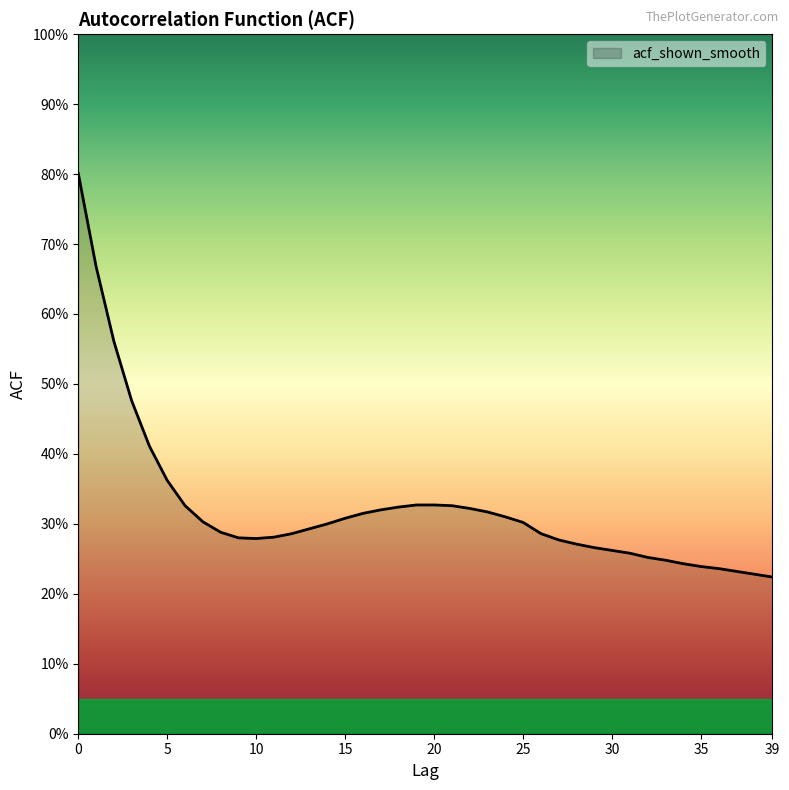

Is this an area chart (filled region under the line)?

Yes